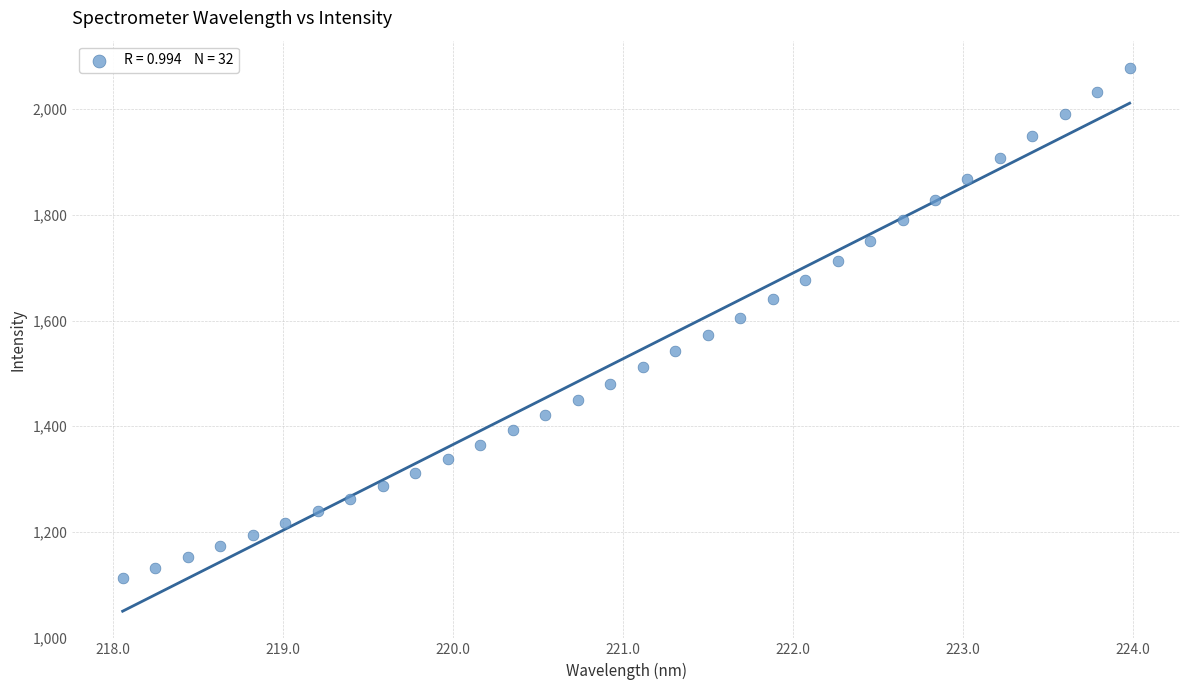

What is the range of Y values (max minus min)?

964.0